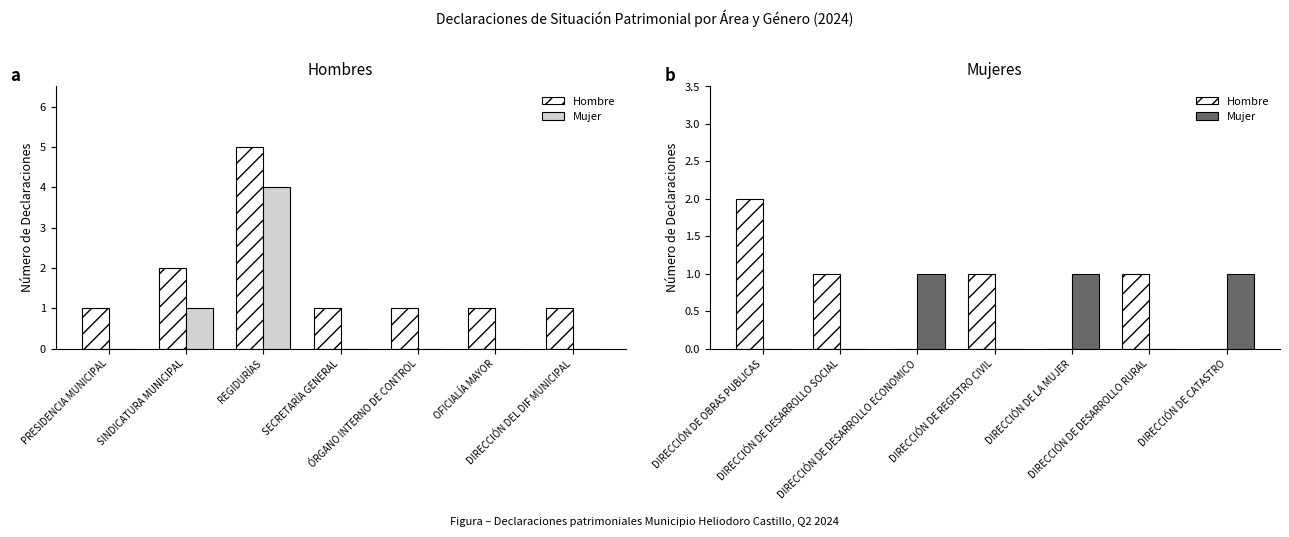

What is the difference between the maximum and second lowest values in the Hombre series?

2